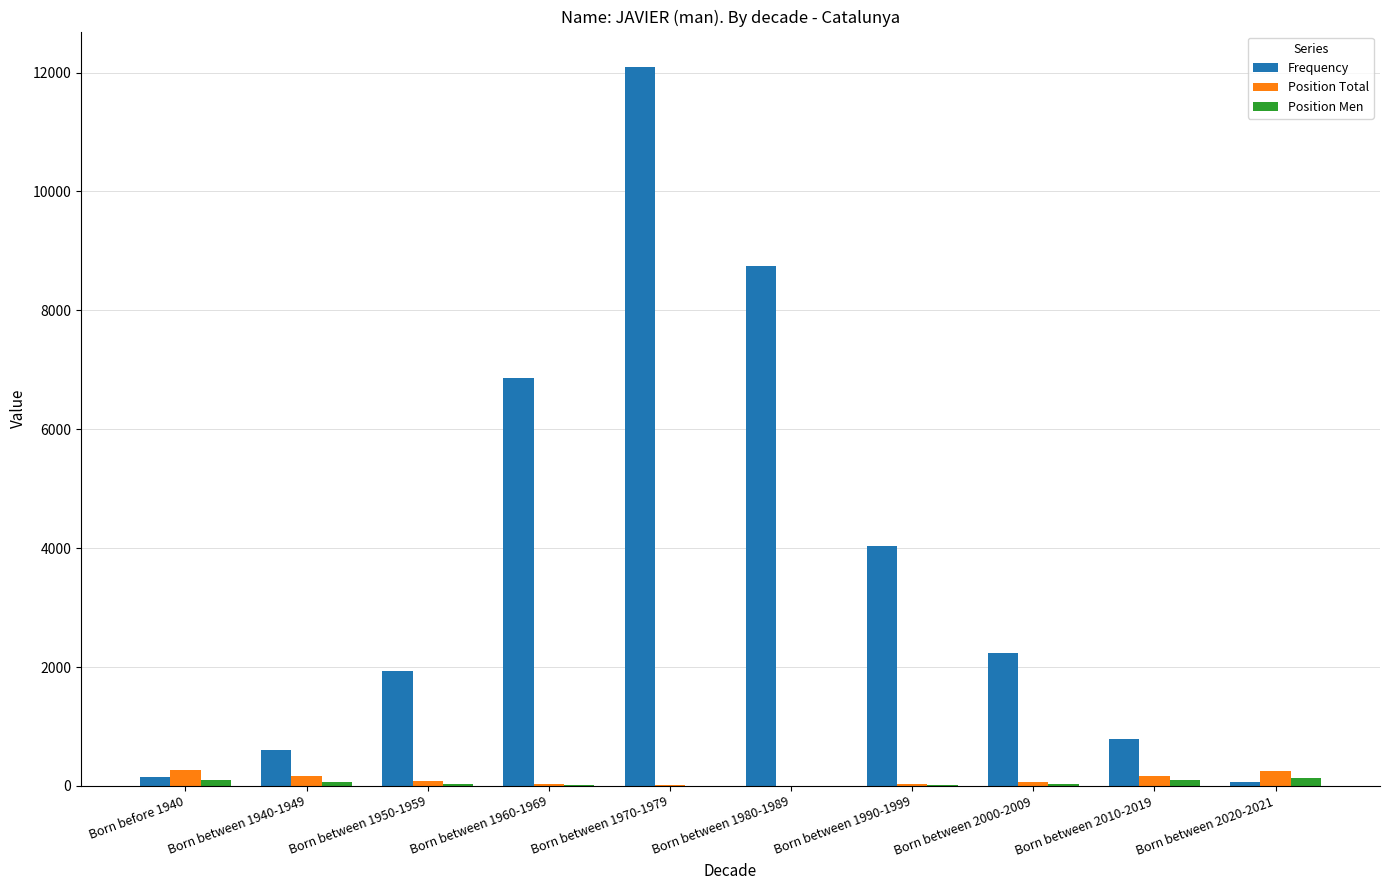

Is it true that Frequency equals 6860 at Born between 1960-1969?

True